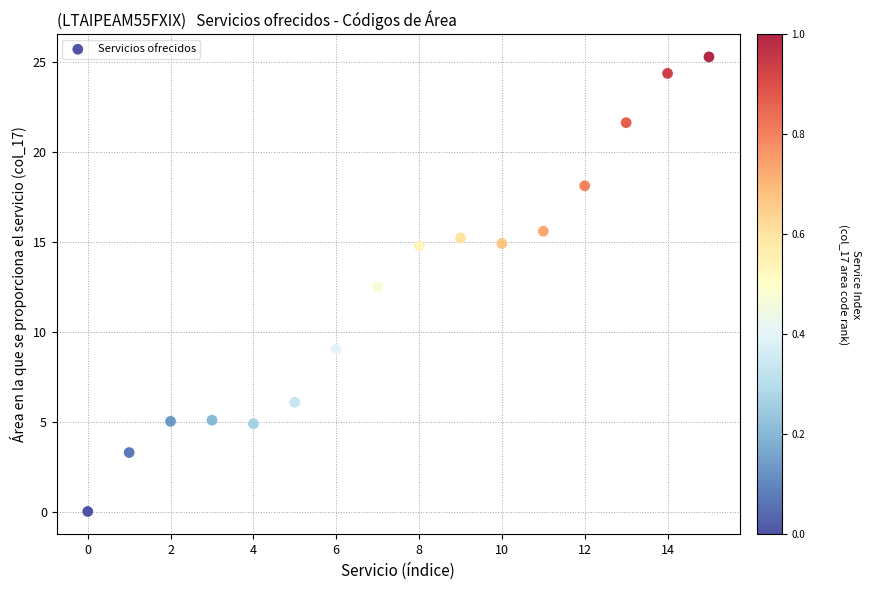

What Y value in the scatter plot is closest to 12?

12.5